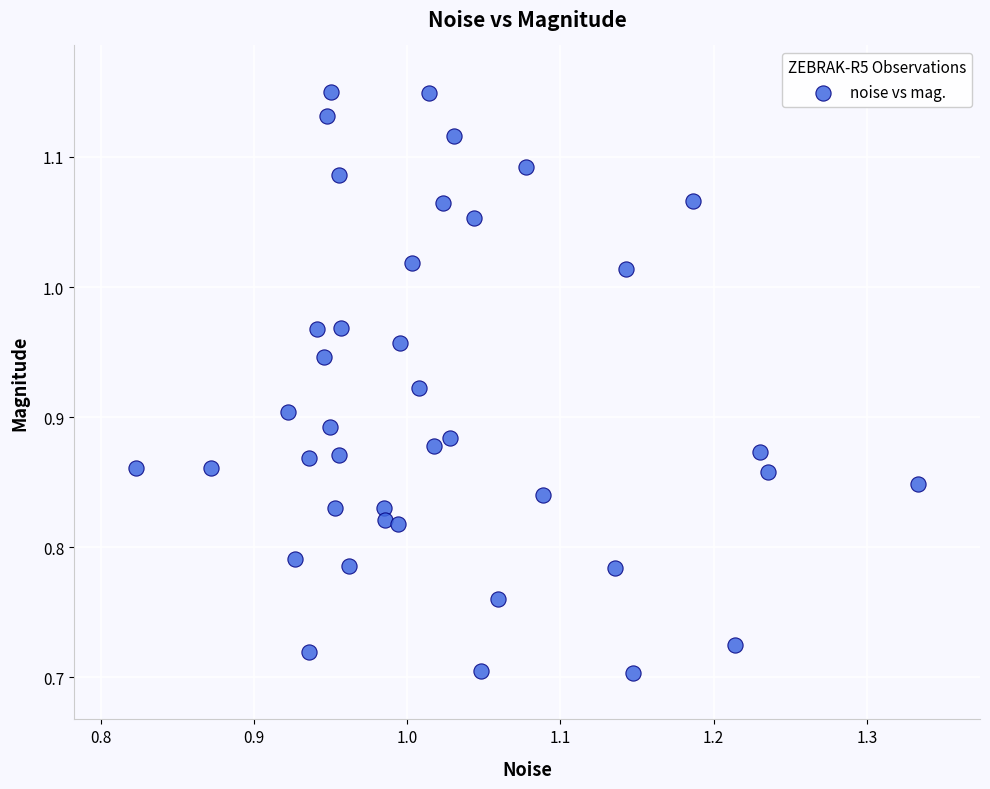

What is the range of Y values (max minus min)?

0.4